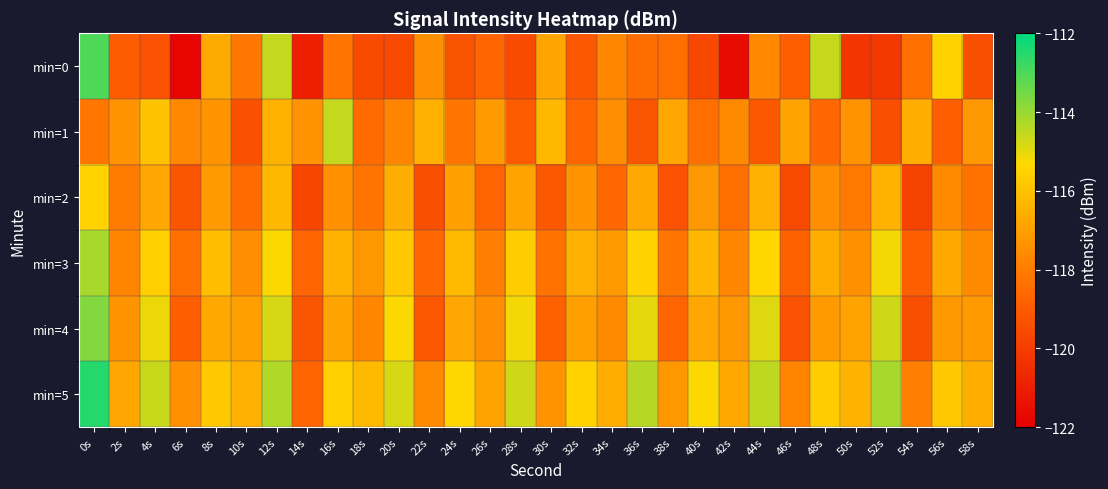

Reading left to right, transcribe all the data shown in this chart.

min=0: 0s=-113.0	2s=-119.0	4s=-119.3	6s=-121.8	8s=-116.7	10s=-118.2	12s=-114.6	14s=-121.0	16s=-118.2	18s=-119.5	20s=-119.6	22s=-117.5	24s=-119.3	26s=-118.7	28s=-119.5	30s=-116.8	32s=-119.1	34s=-117.7	36s=-118.5	38s=-118.4	40s=-119.7	42s=-121.6	44s=-117.7	46s=-118.9	48s=-114.6	50s=-120.2	52s=-120.1	54s=-118.4	56s=-115.5	58s=-119.4
min=1: 0s=-118.1	2s=-117.3	4s=-116.0	6s=-117.7	8s=-117.3	10s=-119.3	12s=-116.5	14s=-117.4	16s=-114.6	18s=-118.5	20s=-117.8	22s=-116.5	24s=-118.2	26s=-117.1	28s=-119.0	30s=-116.3	32s=-118.7	34s=-117.5	36s=-119.2	38s=-116.8	40s=-118.4	42s=-117.6	44s=-119.1	46s=-116.9	48s=-118.6	50s=-117.3	52s=-119.4	54s=-116.6	56s=-118.9	58s=-117.2
min=2: 0s=-115.5	2s=-118.0	4s=-116.8	6s=-119.2	8s=-117.1	10s=-118.5	12s=-116.3	14s=-119.7	16s=-117.4	18s=-118.2	20s=-116.6	22s=-119.4	24s=-117.0	26s=-118.7	28s=-116.9	30s=-119.1	32s=-117.3	34s=-118.6	36s=-116.7	38s=-119.3	40s=-117.2	42s=-118.4	44s=-116.5	46s=-119.6	48s=-117.5	50s=-118.1	52s=-116.4	54s=-119.8	56s=-117.6	58s=-118.3
min=3: 0s=-114.2	2s=-117.8	4s=-115.6	6s=-118.4	8s=-116.1	10s=-117.5	12s=-115.3	14s=-118.7	16s=-116.4	18s=-117.2	20s=-115.8	22s=-118.6	24s=-116.2	26s=-117.9	28s=-115.7	30s=-118.3	32s=-116.5	34s=-117.1	36s=-115.5	38s=-118.2	40s=-116.3	42s=-117.7	44s=-115.4	46s=-118.8	48s=-116.6	50s=-117.4	52s=-115.2	54s=-118.9	56s=-116.7	58s=-117.6
min=4: 0s=-113.7	2s=-117.3	4s=-115.1	6s=-118.9	8s=-116.7	10s=-117.0	12s=-114.8	14s=-119.2	16s=-116.9	18s=-117.7	20s=-115.3	22s=-119.1	24s=-116.8	26s=-117.5	28s=-115.2	30s=-118.8	32s=-117.0	34s=-117.6	36s=-115.0	38s=-118.7	40s=-116.8	42s=-117.2	44s=-114.9	46s=-119.3	48s=-117.1	50s=-116.9	52s=-114.7	54s=-119.4	56s=-117.2	58s=-117.1
min=5: 0s=-112.5	2s=-116.8	4s=-114.6	6s=-117.4	8s=-115.8	10s=-116.5	12s=-114.3	14s=-118.7	16s=-115.6	18s=-116.2	20s=-114.8	22s=-117.6	24s=-115.4	26s=-116.9	28s=-114.7	30s=-117.3	32s=-115.5	34s=-116.6	36s=-114.4	38s=-117.2	40s=-115.3	42s=-116.7	44s=-114.5	46s=-117.8	48s=-115.7	50s=-116.4	52s=-114.2	54s=-117.9	56s=-115.8	58s=-116.6